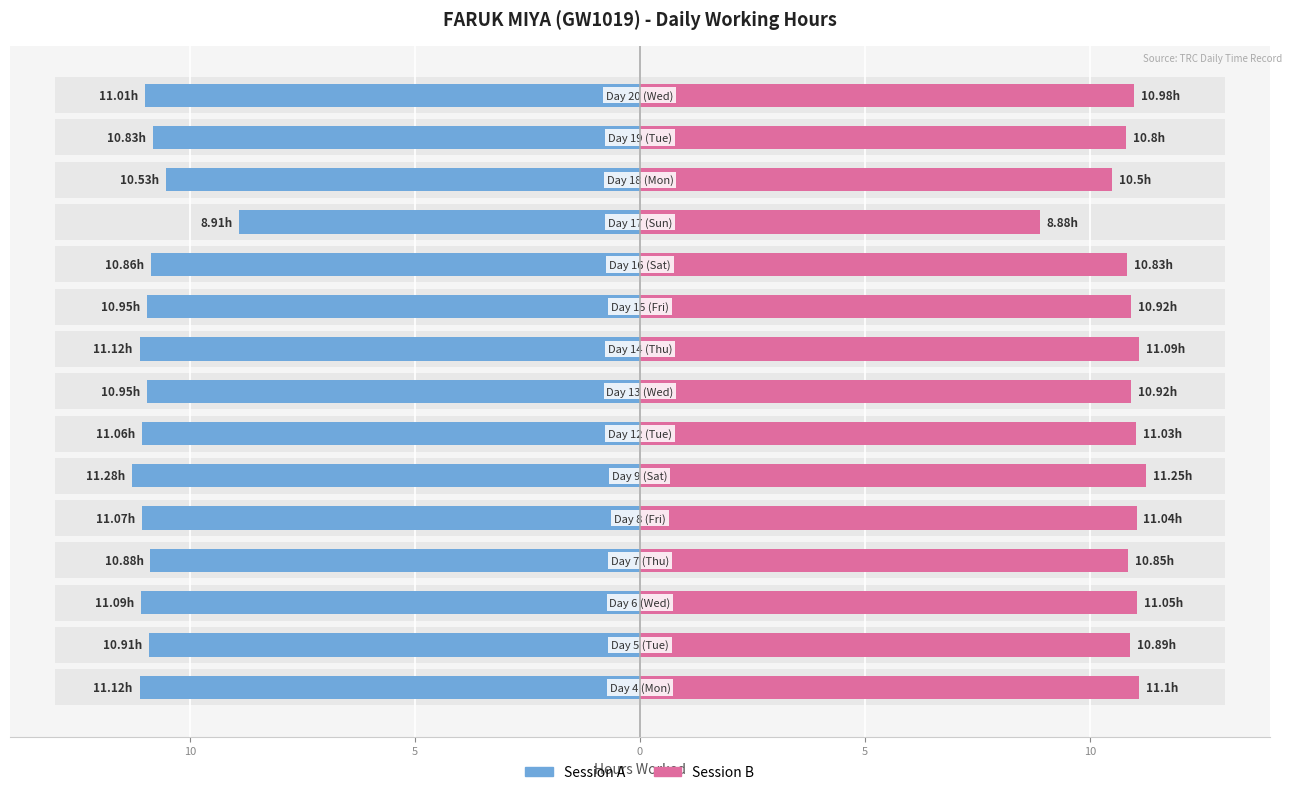

How many values in the Low Hours (Right) series exceed 10?

14